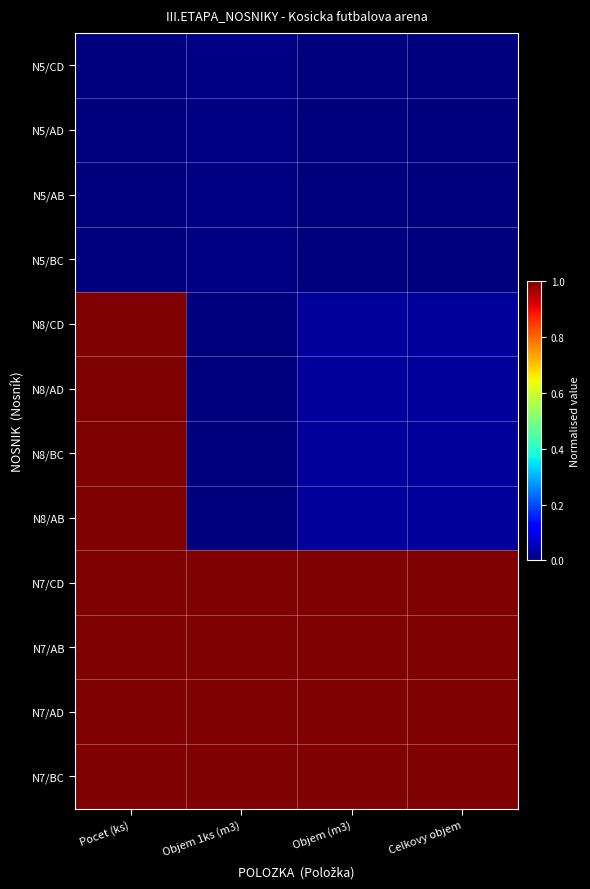

Reading right to left, extract all data points from this chart.

N5/CD: Celkovy objem=0.0	Objem (m3)=0.0	Objem 1ks (m3)=0.0	Pocet (ks)=0.0
N5/AD: Celkovy objem=0.0	Objem (m3)=0.0	Objem 1ks (m3)=0.0	Pocet (ks)=0.0
N5/AB: Celkovy objem=0.0	Objem (m3)=0.0	Objem 1ks (m3)=0.0	Pocet (ks)=0.0
N5/BC: Celkovy objem=0.0	Objem (m3)=0.0	Objem 1ks (m3)=0.0	Pocet (ks)=0.0
N8/CD: Celkovy objem=0.0	Objem (m3)=0.0	Objem 1ks (m3)=0.0	Pocet (ks)=1.0
N8/AD: Celkovy objem=0.0	Objem (m3)=0.0	Objem 1ks (m3)=0.0	Pocet (ks)=1.0
N8/BC: Celkovy objem=0.0	Objem (m3)=0.0	Objem 1ks (m3)=0.0	Pocet (ks)=1.0
N8/AB: Celkovy objem=0.0	Objem (m3)=0.0	Objem 1ks (m3)=0.0	Pocet (ks)=1.0
N7/CD: Celkovy objem=1.0	Objem (m3)=1.0	Objem 1ks (m3)=1.0	Pocet (ks)=1.0
N7/AB: Celkovy objem=1.0	Objem (m3)=1.0	Objem 1ks (m3)=1.0	Pocet (ks)=1.0
N7/AD: Celkovy objem=1.0	Objem (m3)=1.0	Objem 1ks (m3)=1.0	Pocet (ks)=1.0
N7/BC: Celkovy objem=1.0	Objem (m3)=1.0	Objem 1ks (m3)=1.0	Pocet (ks)=1.0